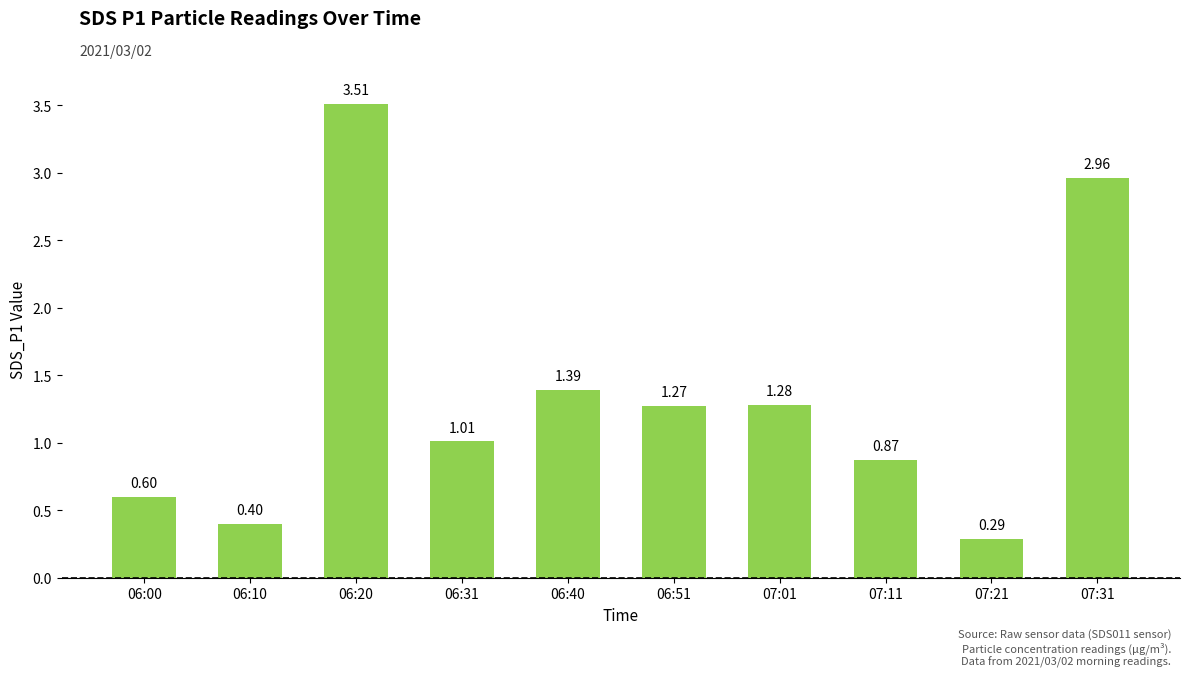

What is the label of the 9th bar from the left?

07:21